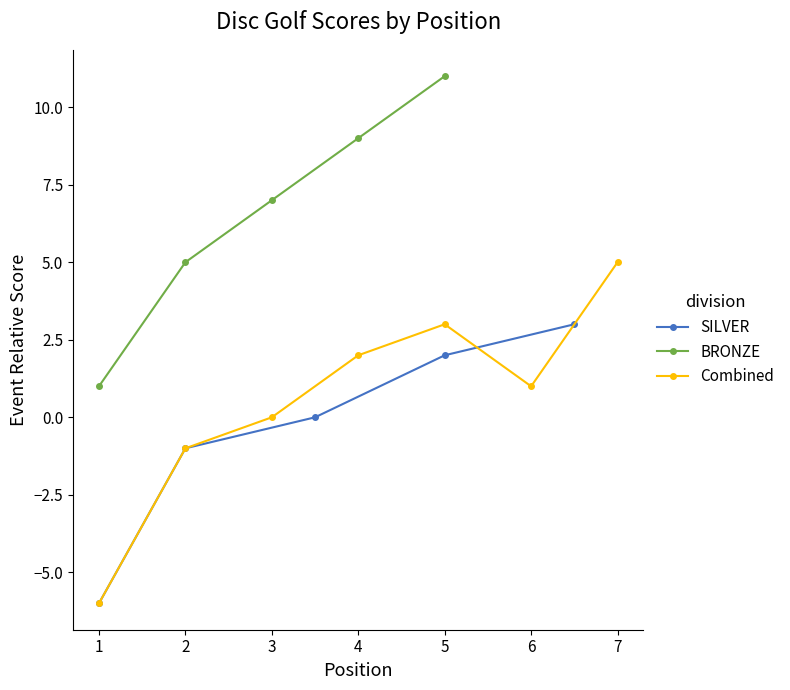

Which label corresponds to the largest value in the chart?

5